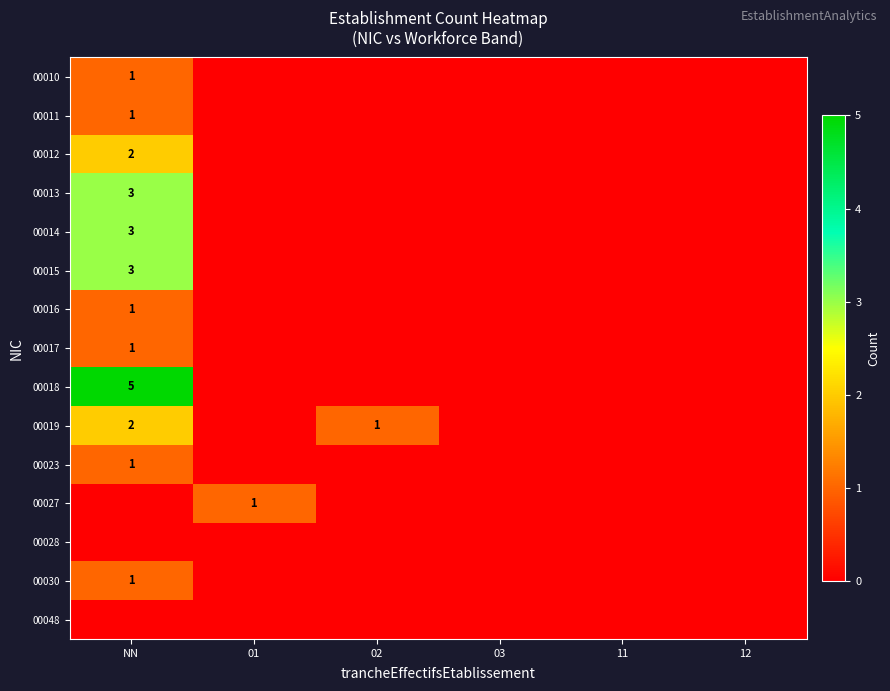

The 00017 series shows 1 at NN. True or false?

True